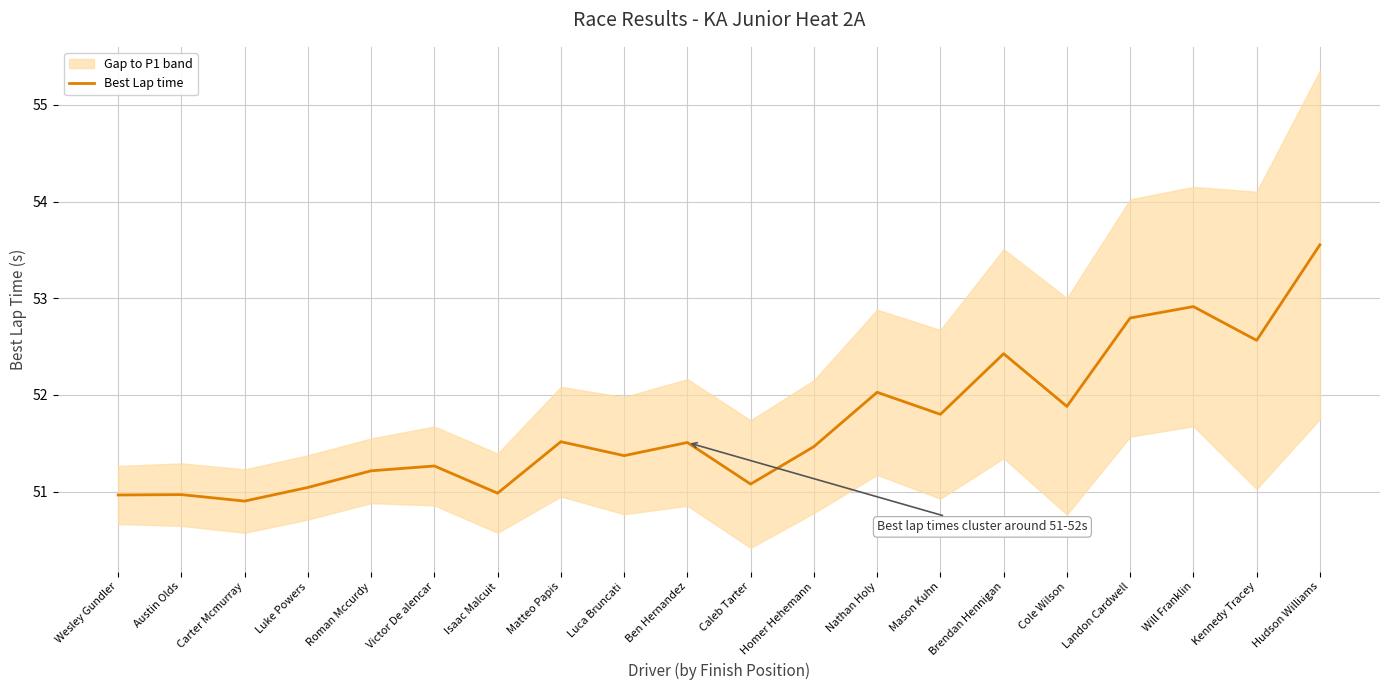

True or false: the data shows 88.9 at Kennedy Tracey.

False